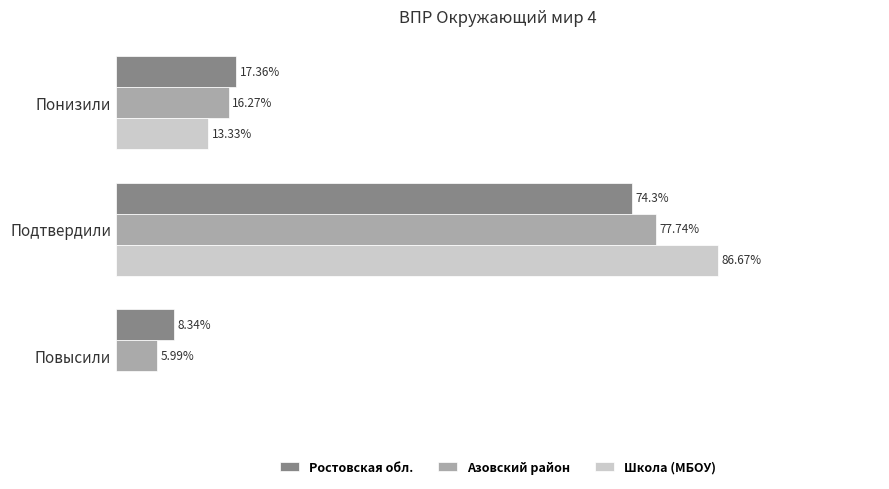

Between Понизили and Подтвердили, which series saw the biggest shift?

Школа (МБОУ)